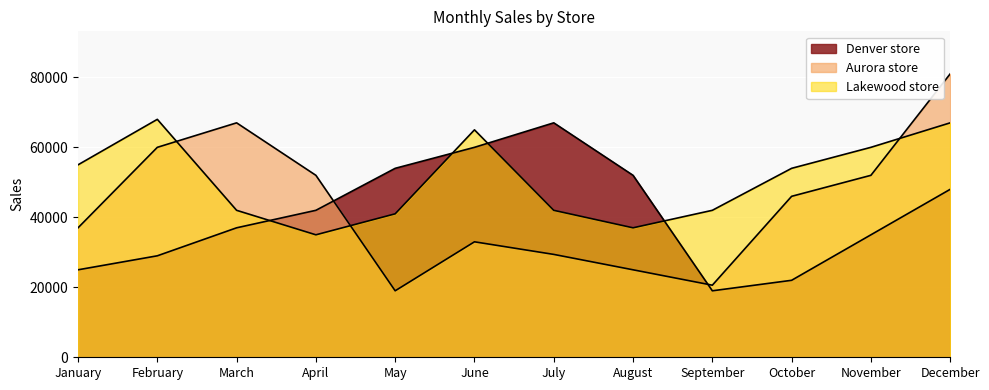

Where is the first local maximum for Aurora store?

March